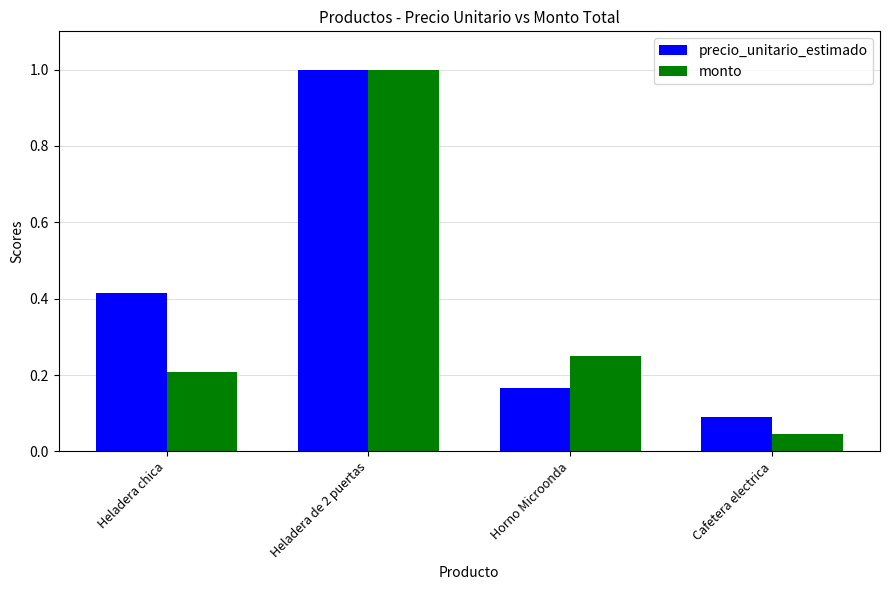

Which series has the widest spread of values?

monto